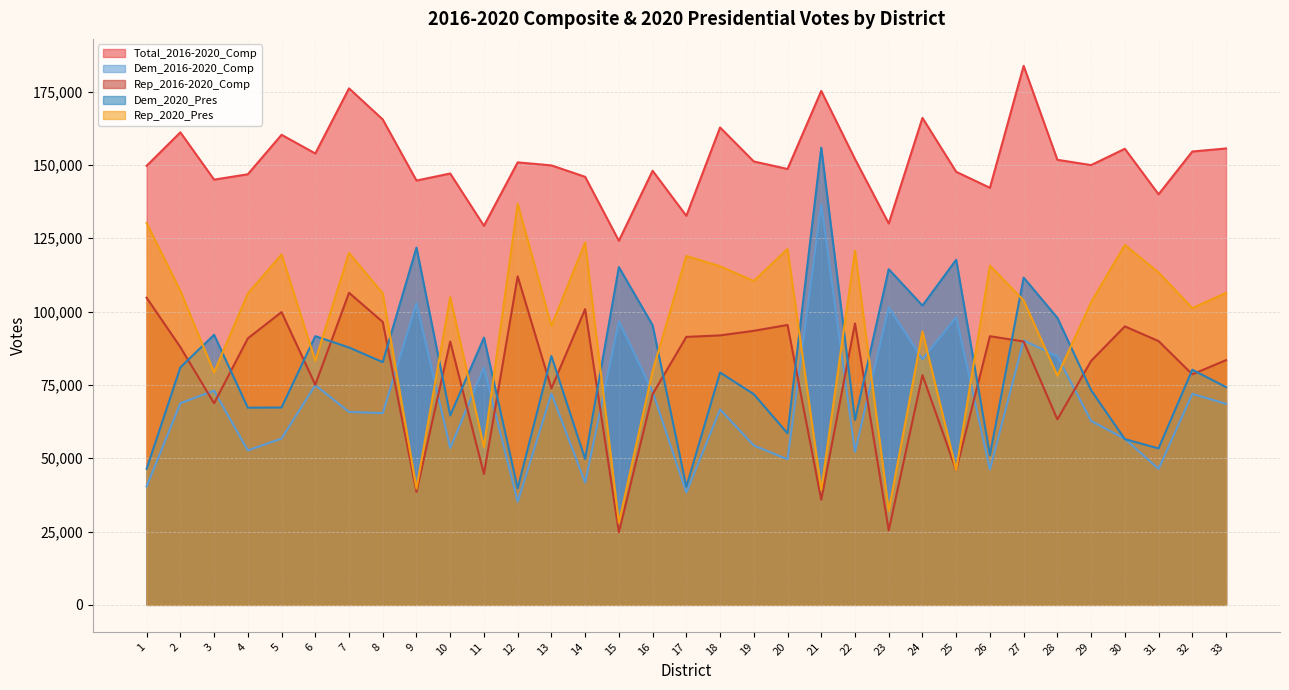

How many series are shown in this chart?

5